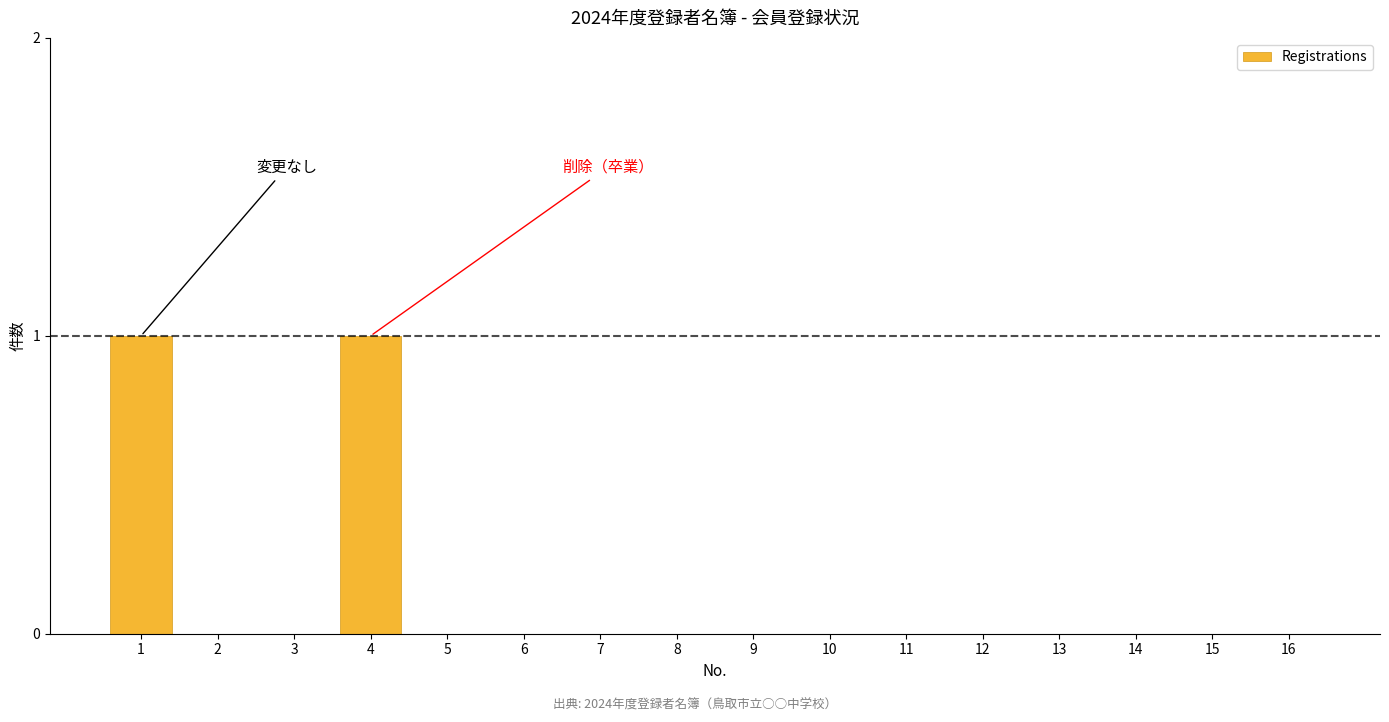

Reading left to right, list all the values displayed in this chart.

1=1	2=0	3=0	4=1	5=0	6=0	7=0	8=0	9=0	10=0	11=0	12=0	13=0	14=0	15=0	16=0